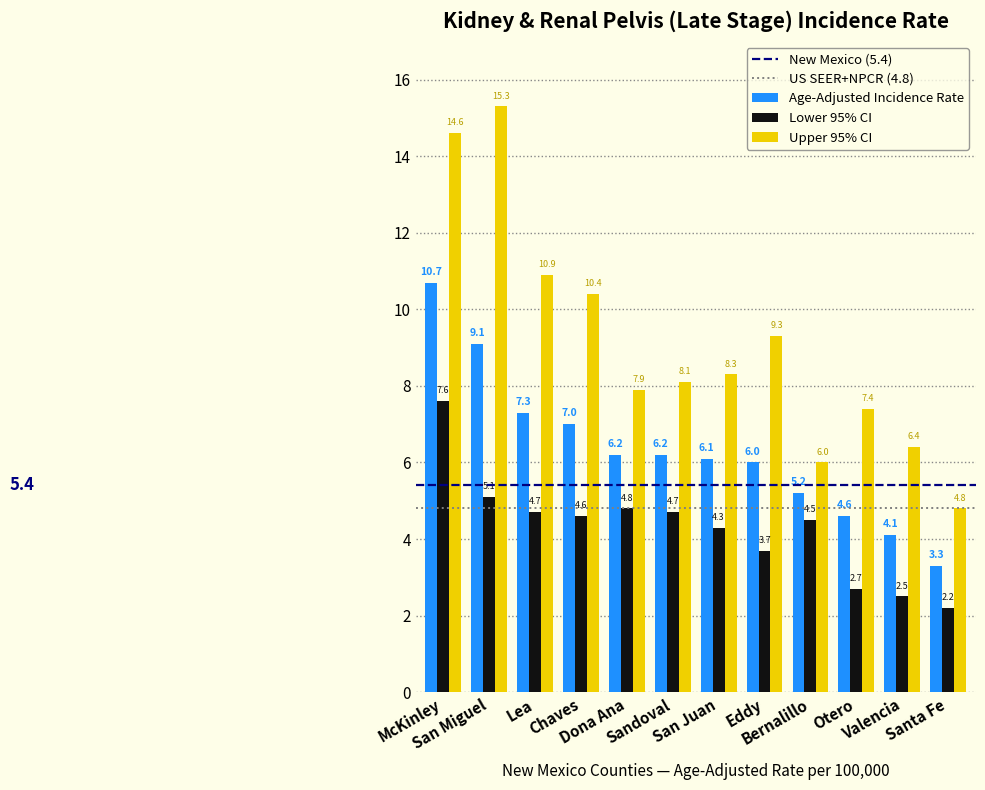

What is the maximum value for Upper 95% CI?

15.3